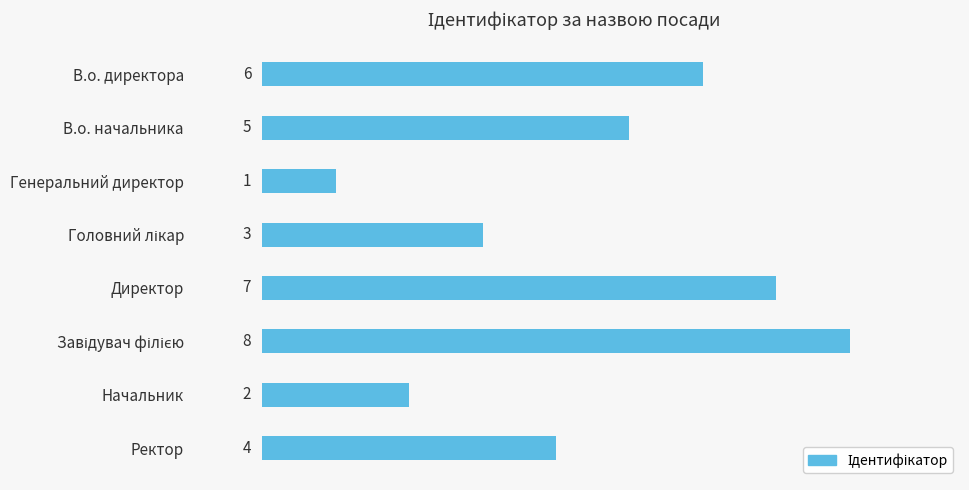

How many bars are there in total?

8